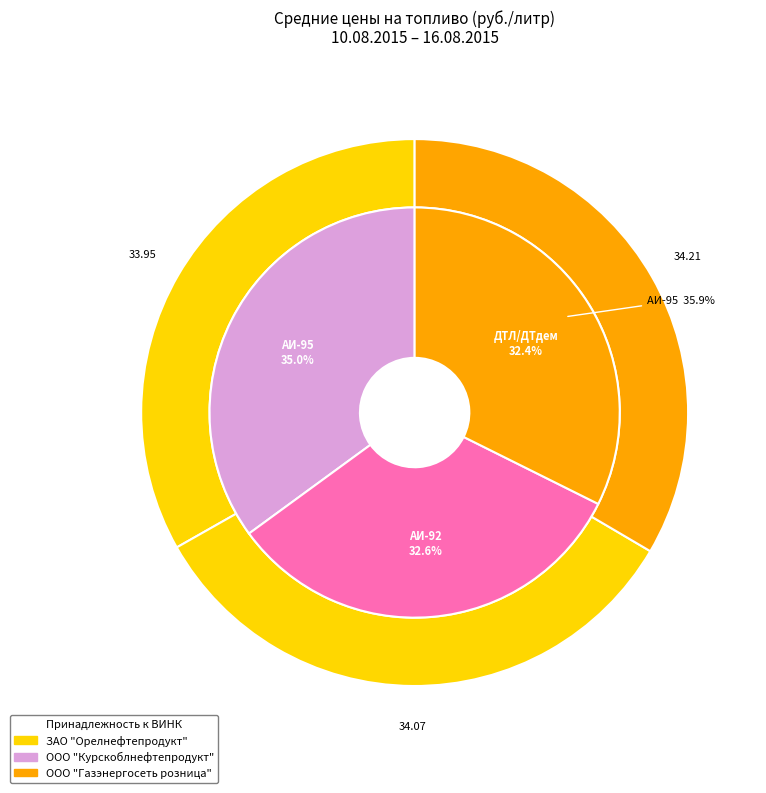

Combined, what portion of the pie is ЗАО "Орелнефтепродукт" and ООО "Курскоблнефтепродукт"?

66.5%